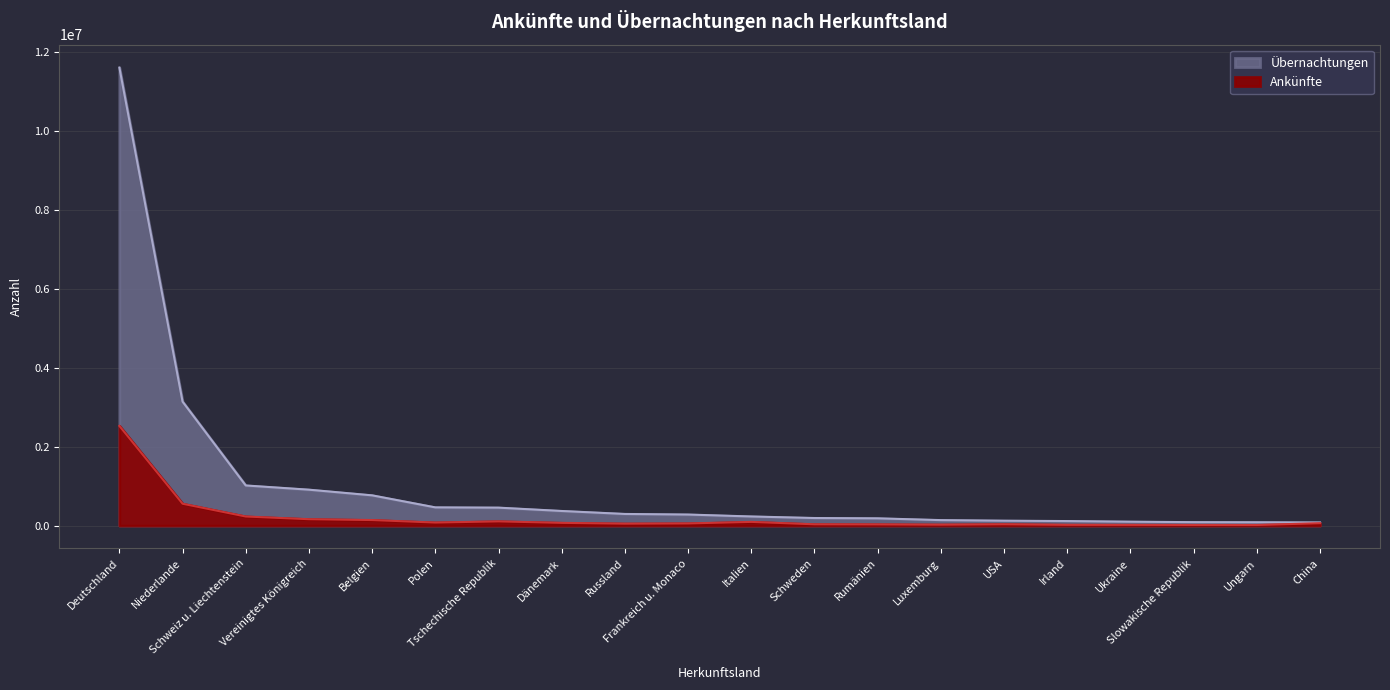

What is the difference between the Ankünfte values at Dänemark and Russland?

20087